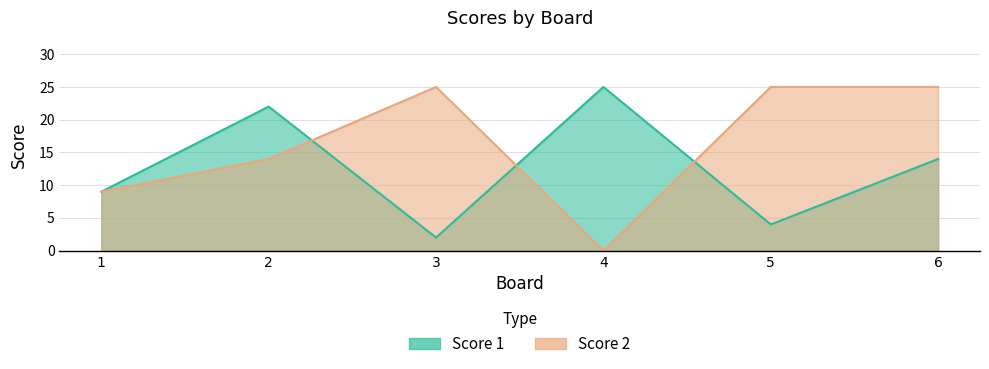

Is the value of Score 2 at 5 greater than the value of Score 1 at 5?

Yes